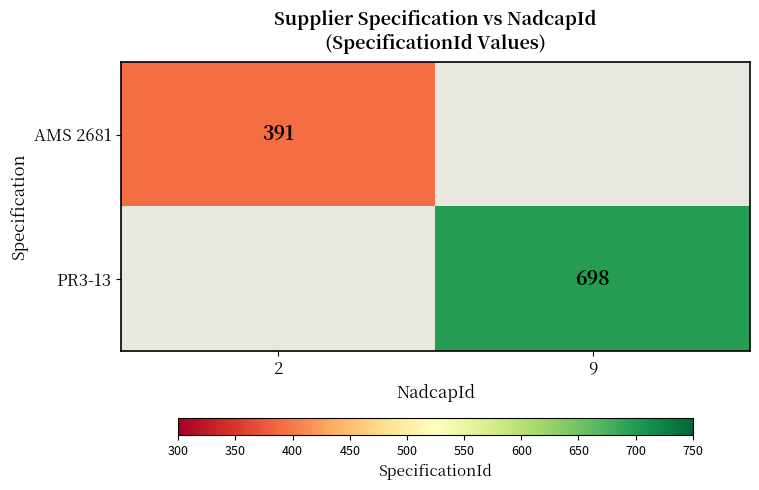

What is the smallest value displayed?

391.0